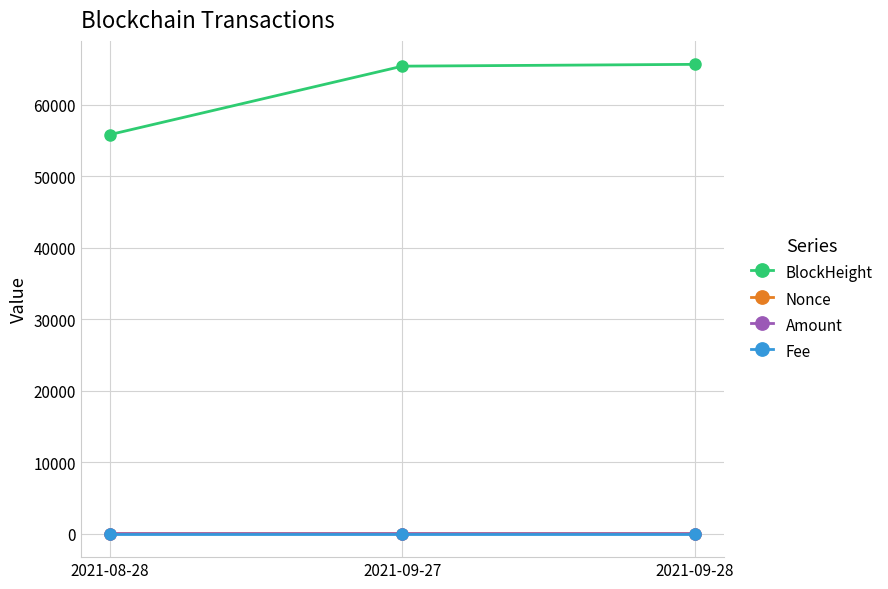

What is the label of the 2nd point from the left?

2021-09-27